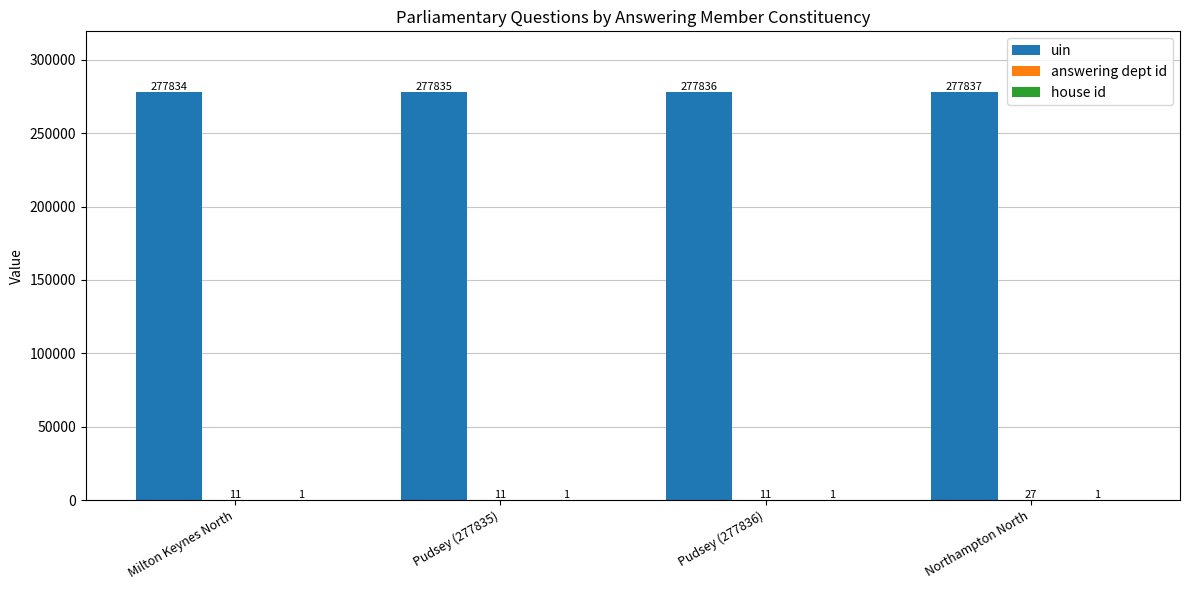

The value of uin at Pudsey (277835) is 166612. True or false?

False